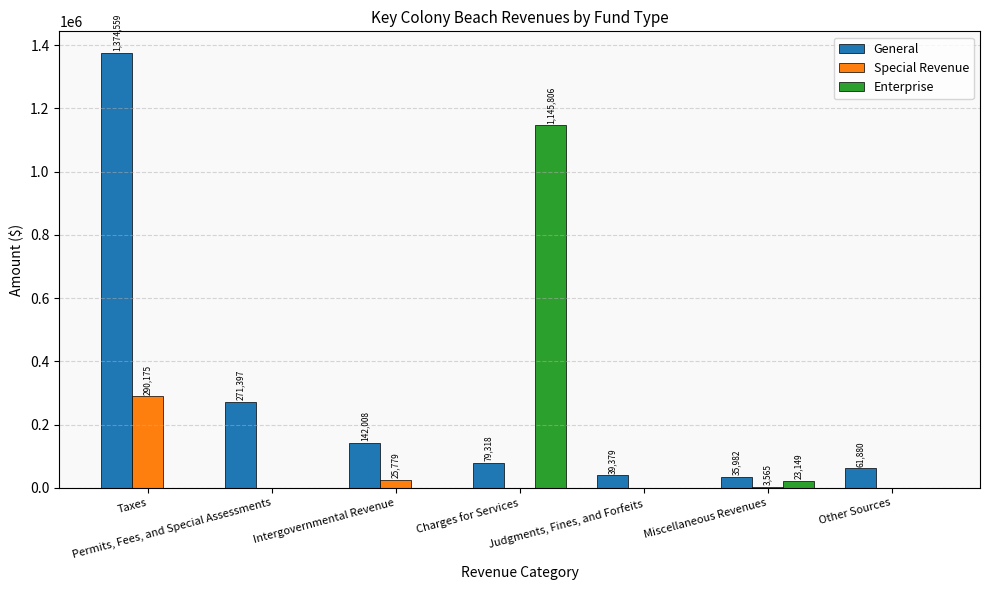

What are all the series names shown in the legend?

General, Special Revenue, Enterprise